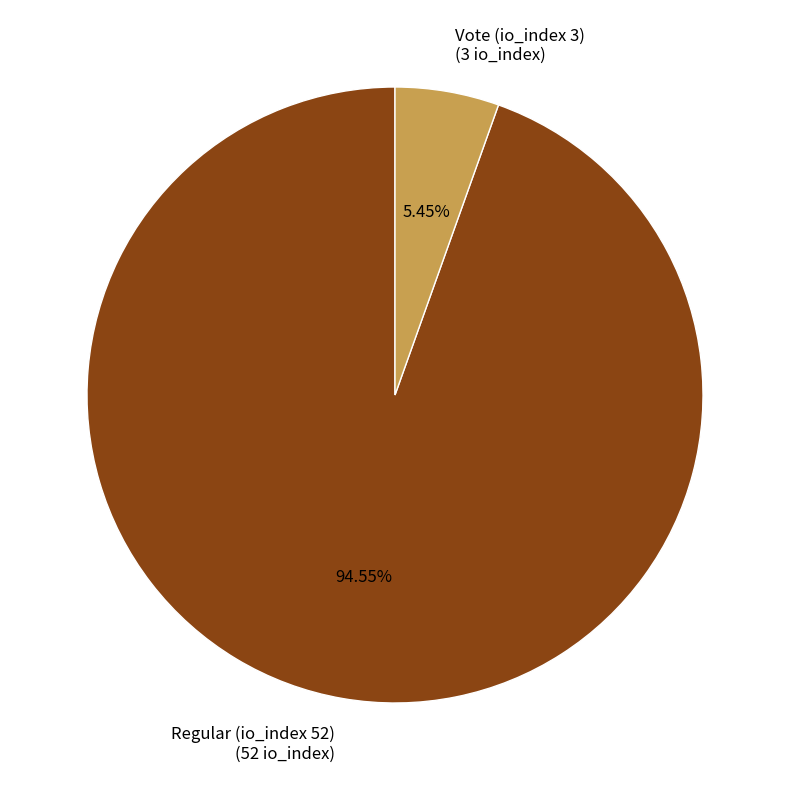

What is the total percentage of Regular (io_index 52) and Vote (io_index 3)?

100.0%